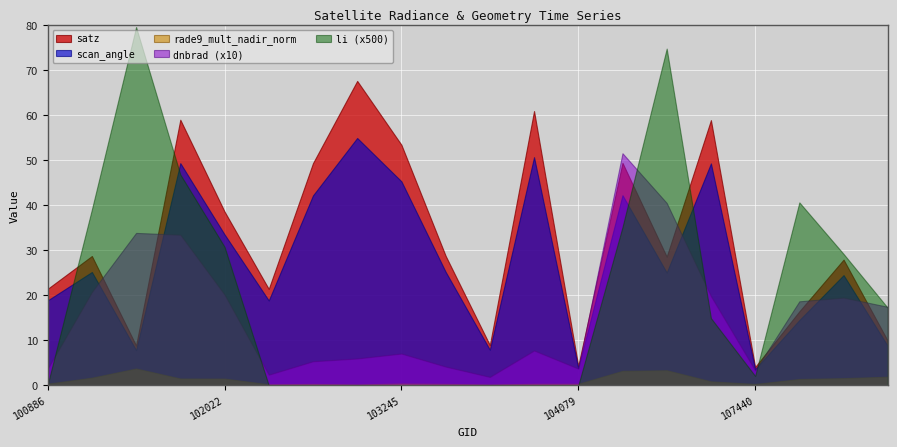

True or false: satz and rade9_mult_nadir_norm intersect in this chart.

False